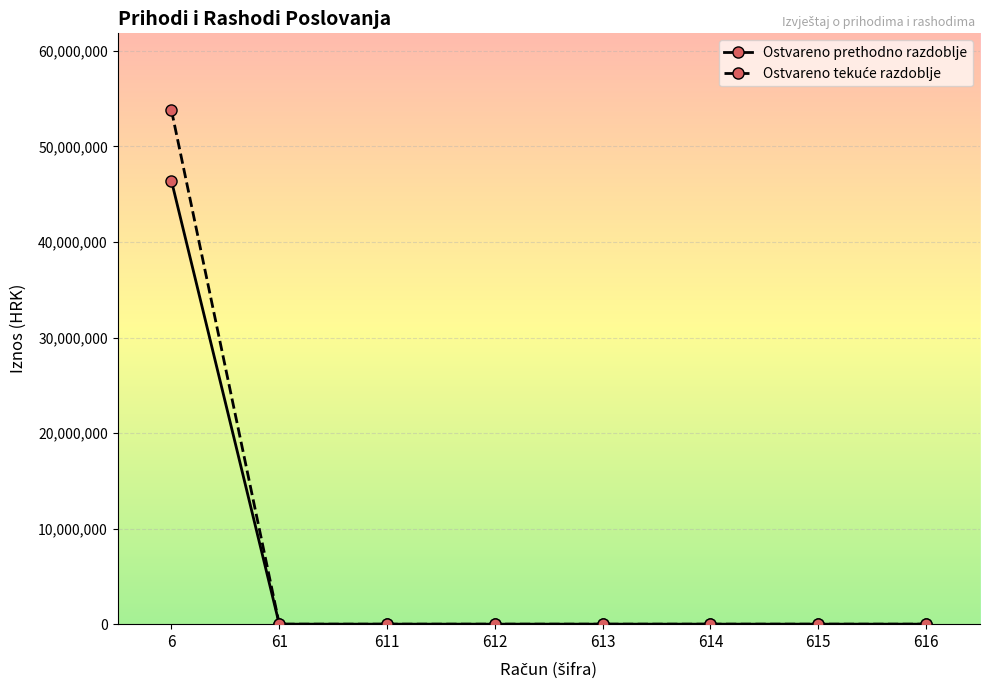

At which category is the sum across all series the highest?

6